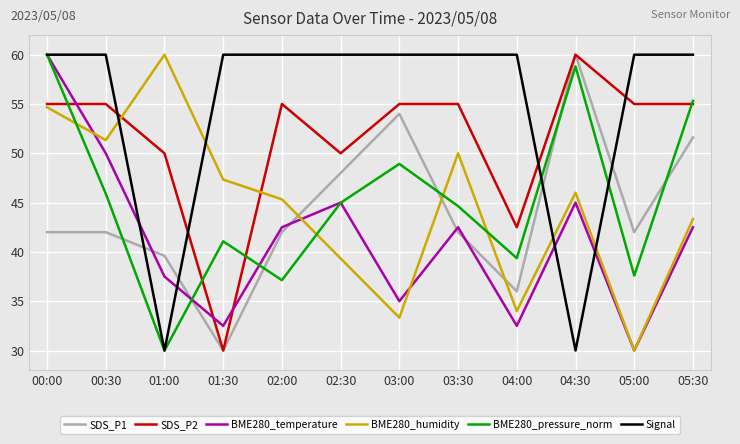

In BME280_pressure_norm, how many points are higher than both neighbors (excluding endpoints)?

3